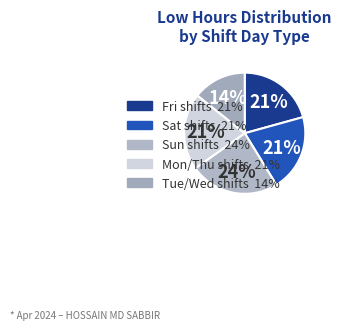

Count the number of slices in the pie.

5